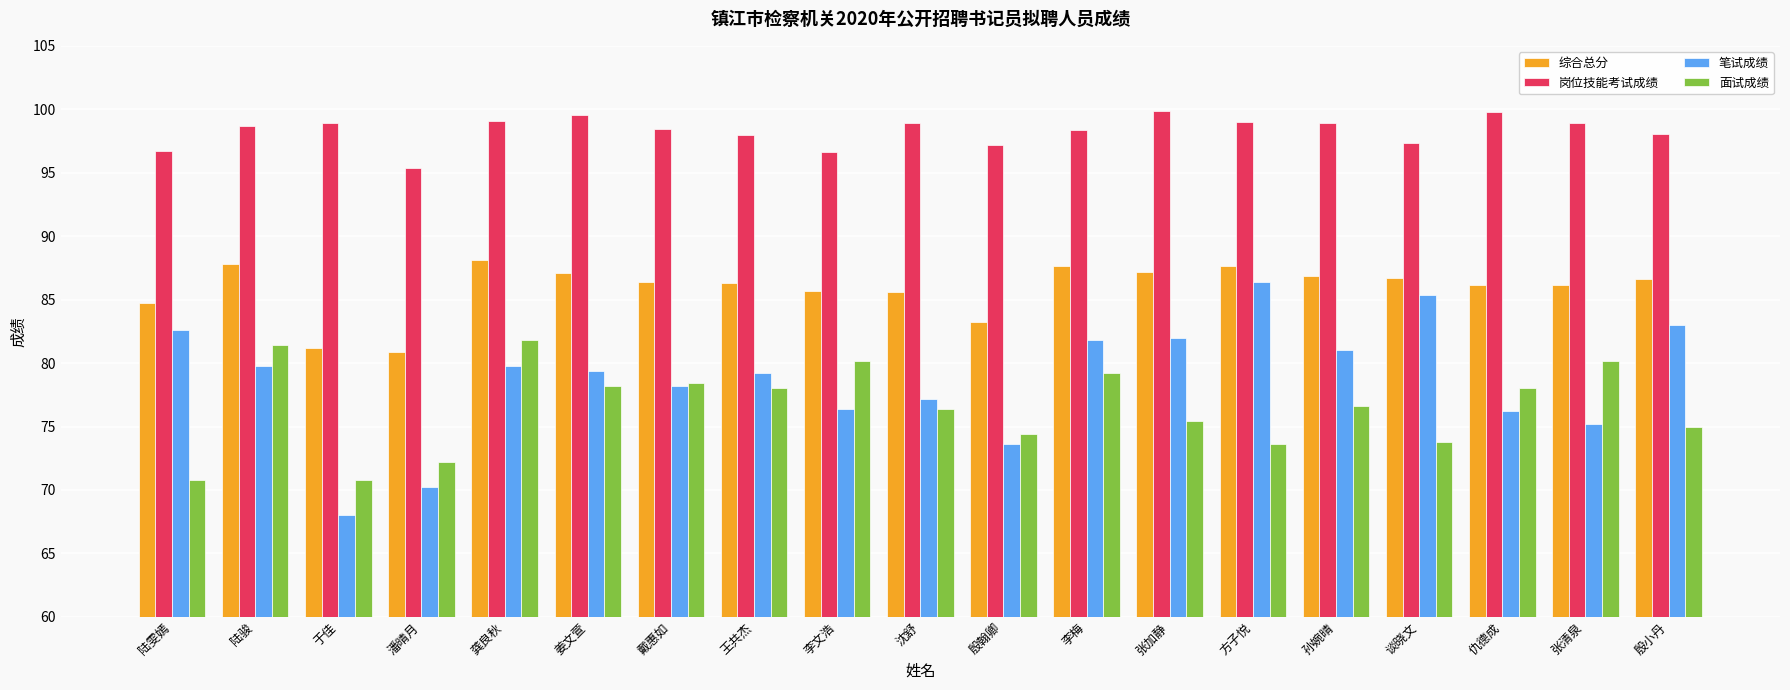

How many distinct data groups are displayed?

4